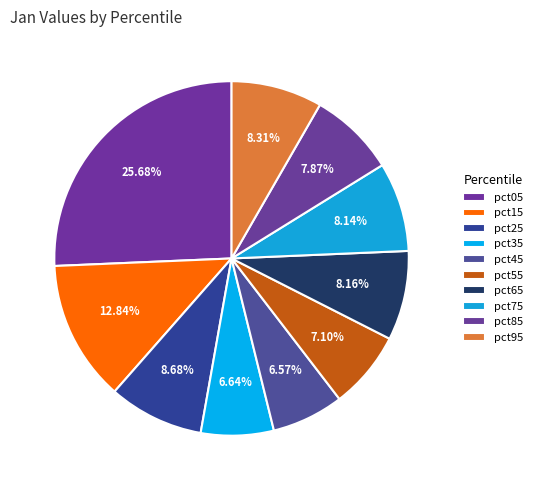

Count the number of slices in the pie.

10